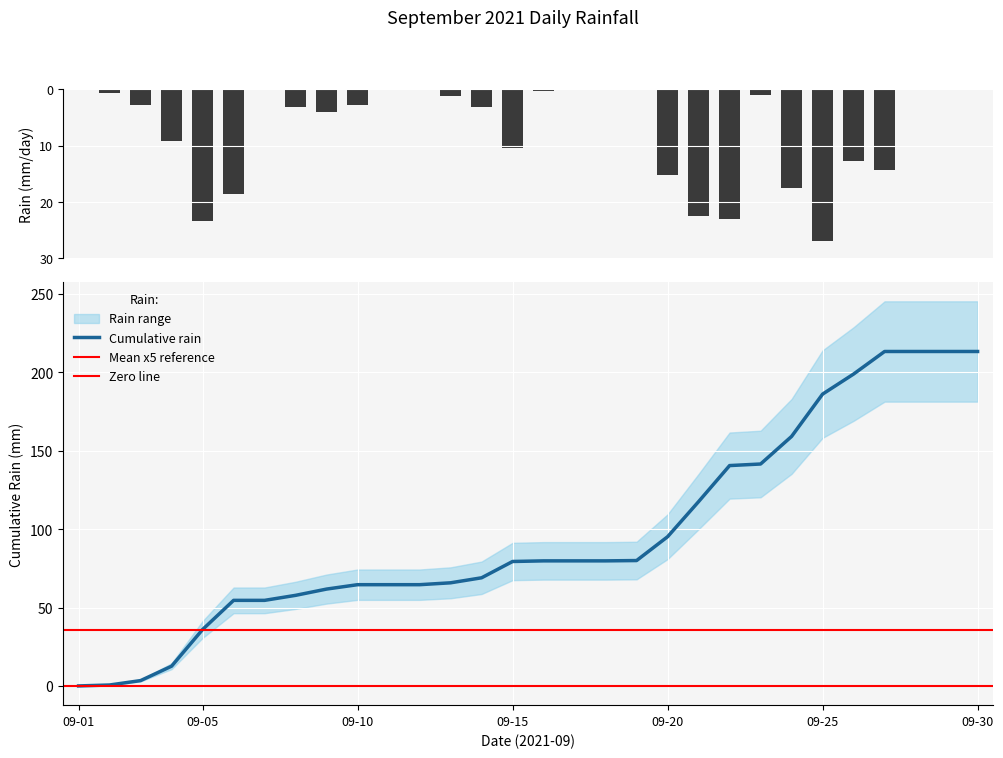

The value of Cumulative rain at 09-15 is 79.4. True or false?

True